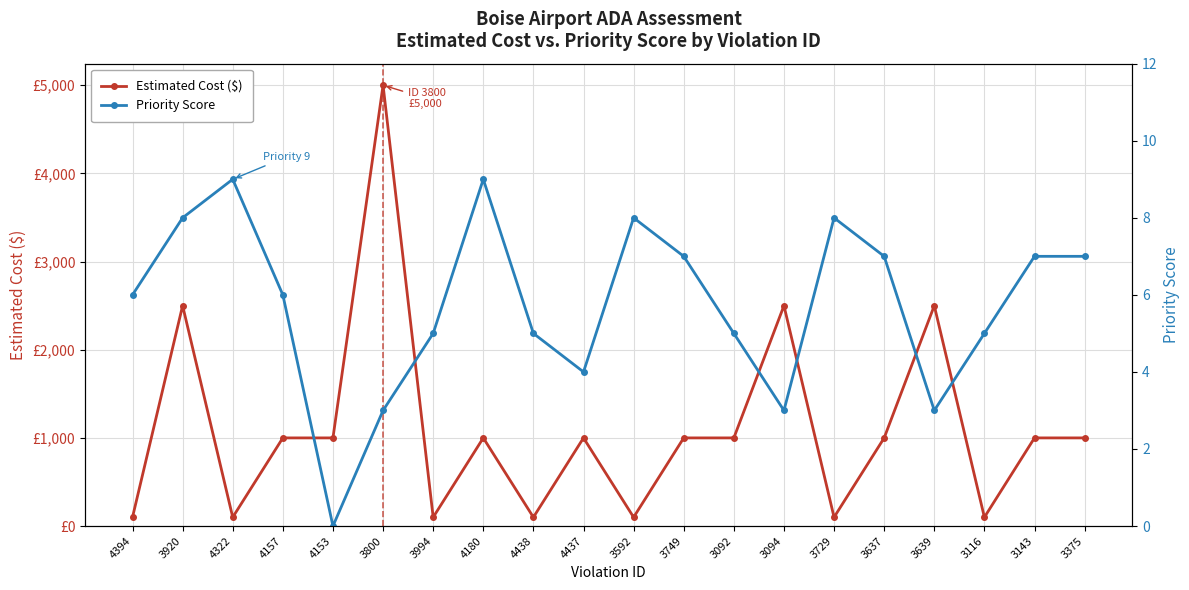

What is the difference between the maximum and minimum values in the Priority Score series?

9